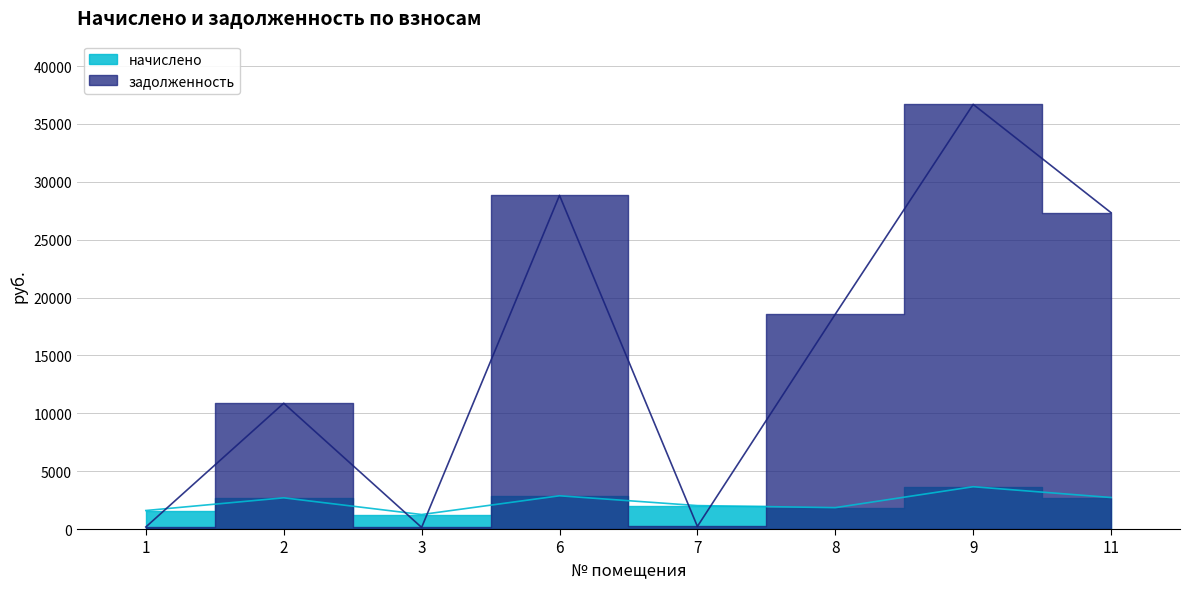

How many interior local peaks does the задолженность series have?

3